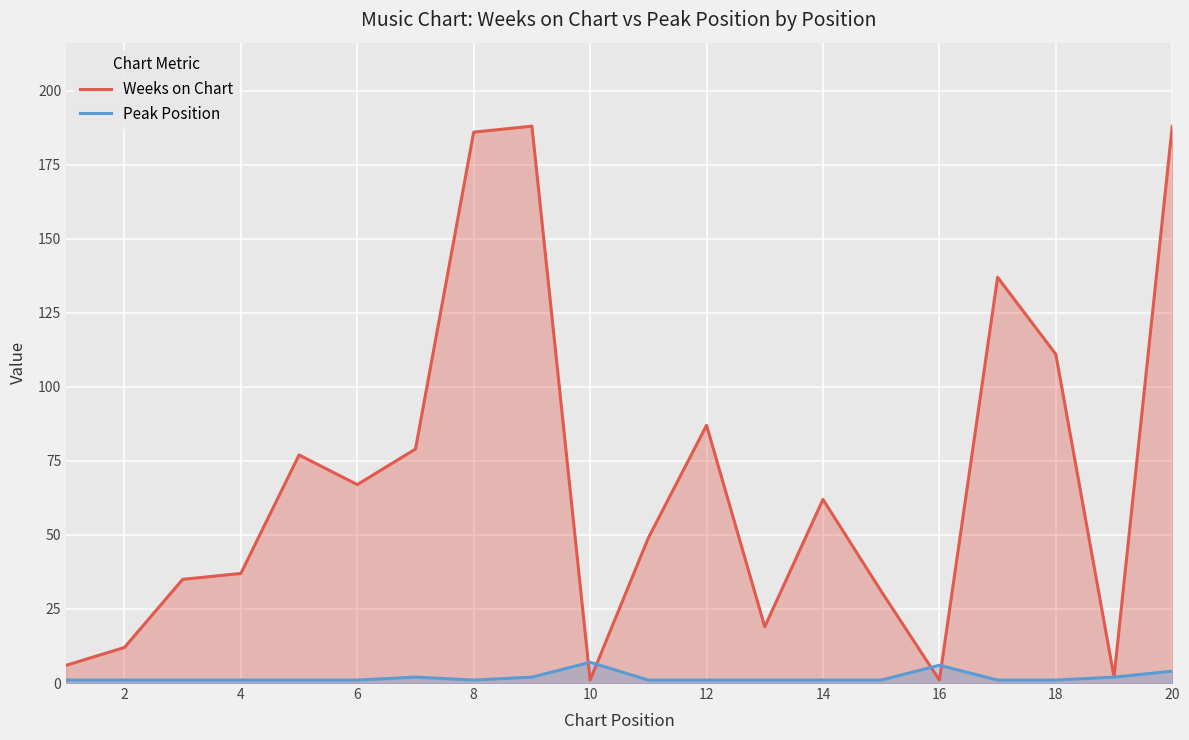

Between 6 and 20, which series saw the biggest shift?

Weeks on Chart